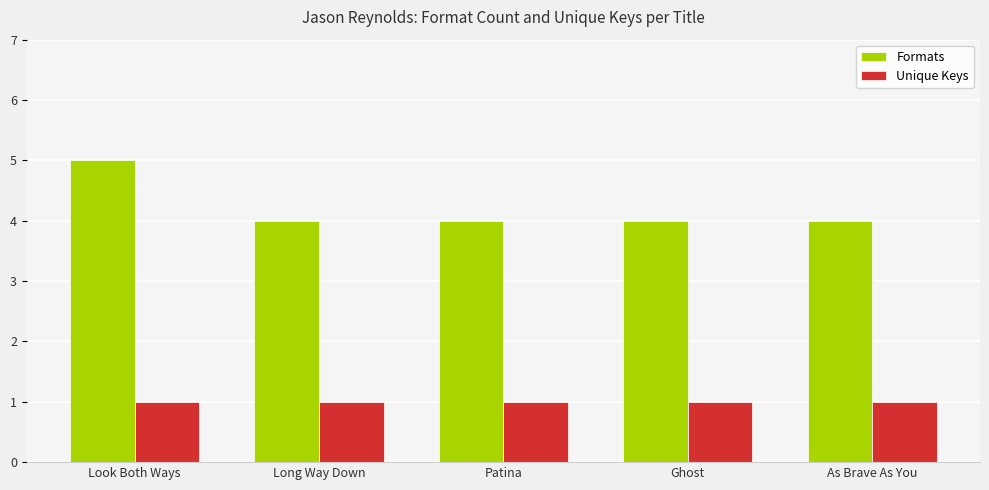

List the series in order of their overall mean, lowest first.

Unique Keys, Formats